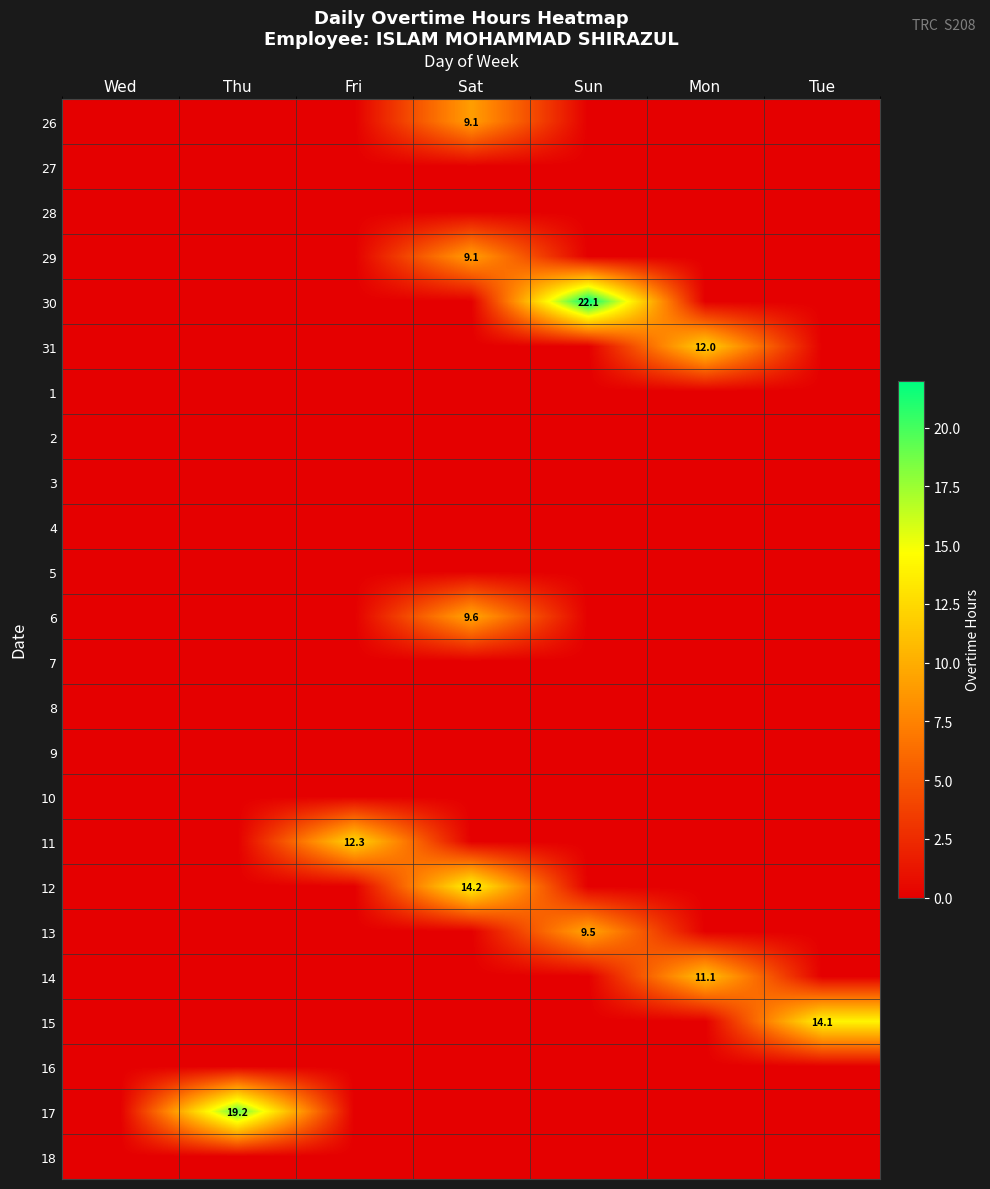

At how many categories does at least one series exceed 15?

2